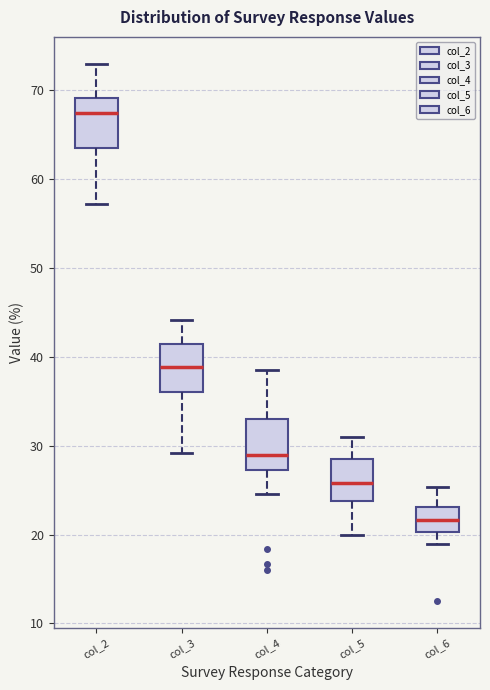

Reading left to right, transcribe this box plot: for each box, give where its median line is, the range the box spans, and where its two whiskers end, as read against the y-axis. The values are not printed on the chart, so give them approximately, as read against the axis.

col_2: median 68, box 64 to 69, whiskers 57 to 73
col_3: median 39, box 36 to 42, whiskers 29 to 44
col_4: median 29, box 27 to 33, whiskers 25 to 39
col_5: median 26, box 24 to 29, whiskers 20 to 31
col_6: median 22, box 20 to 23, whiskers 19 to 25